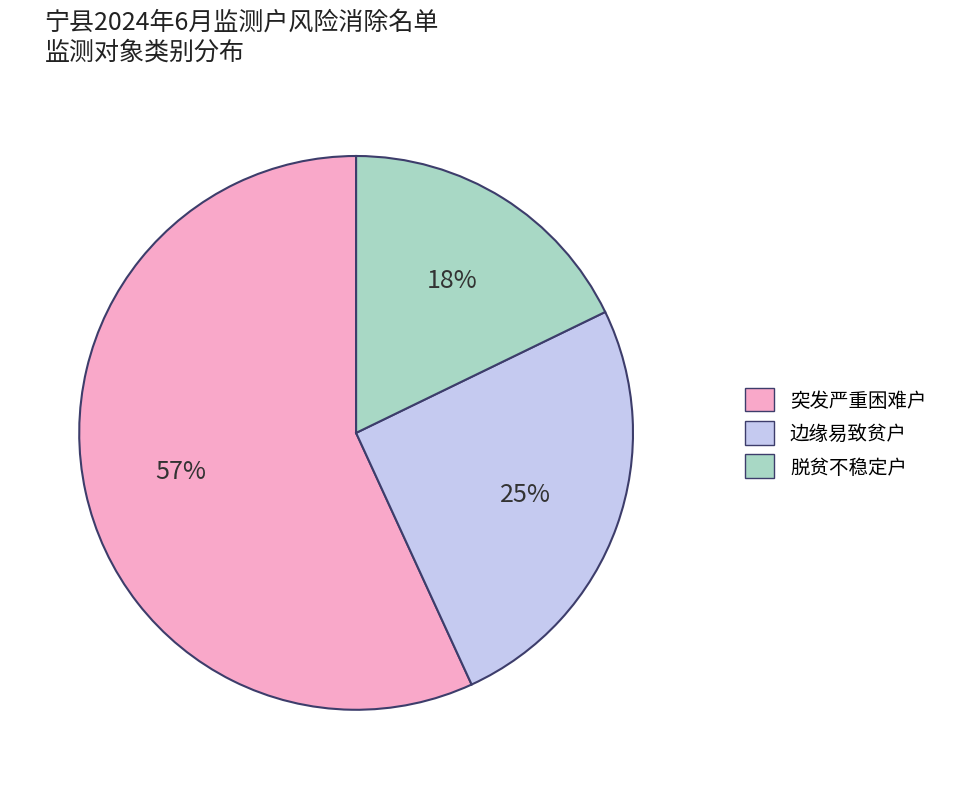

Combined, do 突发严重困难户 and 边缘易致贫户 account for over 50%?

Yes